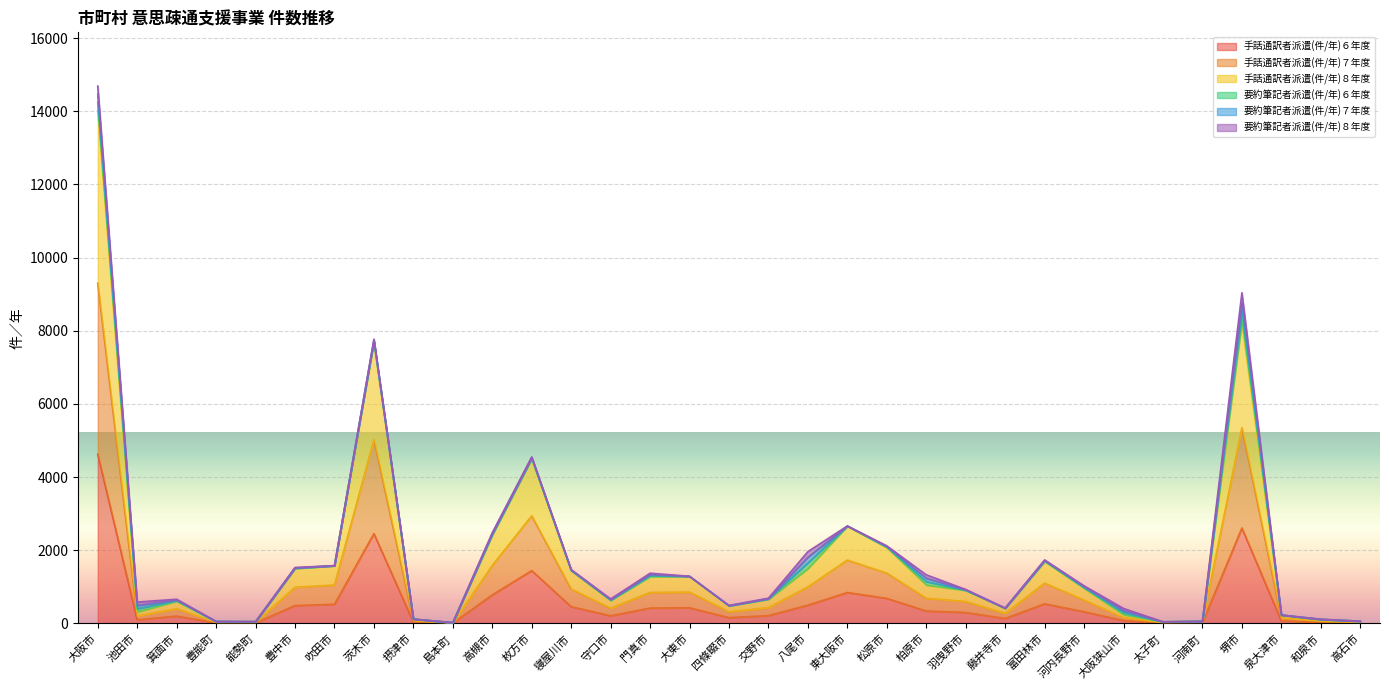

Between 枚方市 and 泉大津市, which series saw the biggest shift?

手話通訳者派遣(件/年)８年度